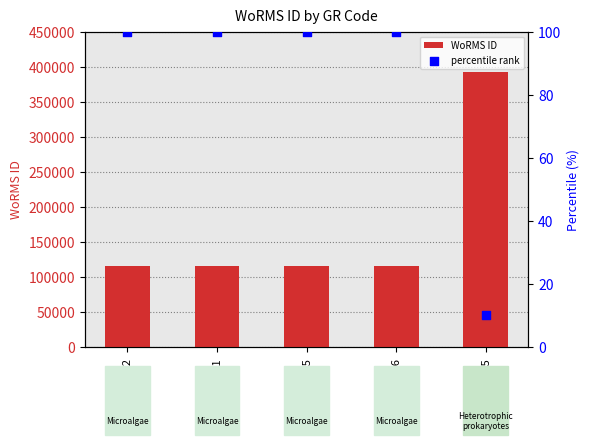

What are all the series names shown in the legend?

WoRMS ID, percentile rank